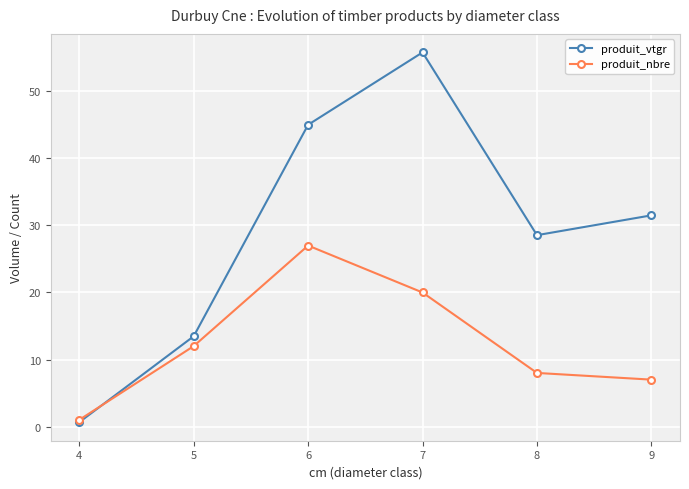

In produit_vtgr, how many points are lower than both neighbors (excluding endpoints)?

1